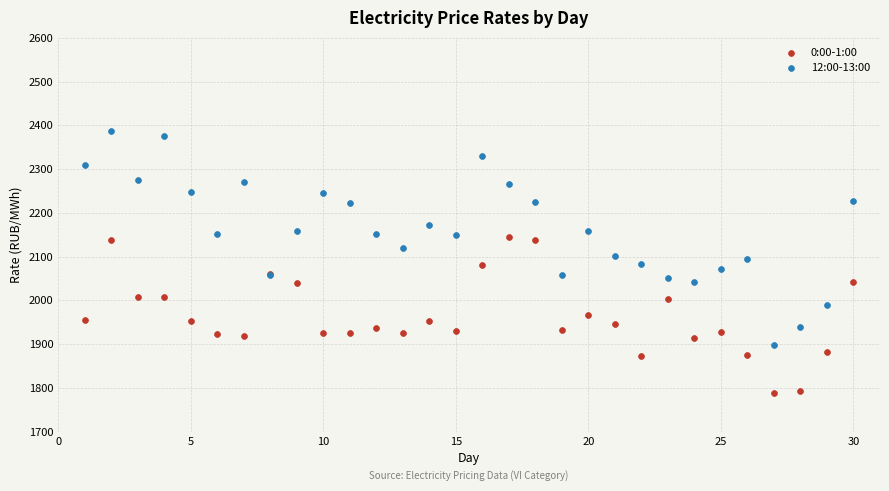

Which series contains the highest Y value?

12:00-13:00